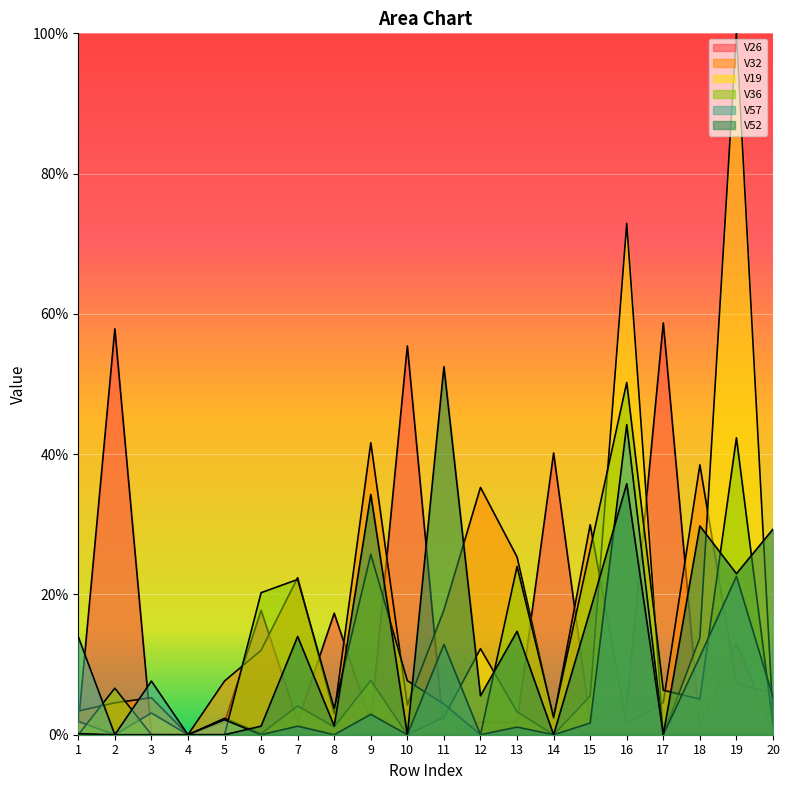

In V57, how many points are lower than both neighbors (excluding endpoints)?

8